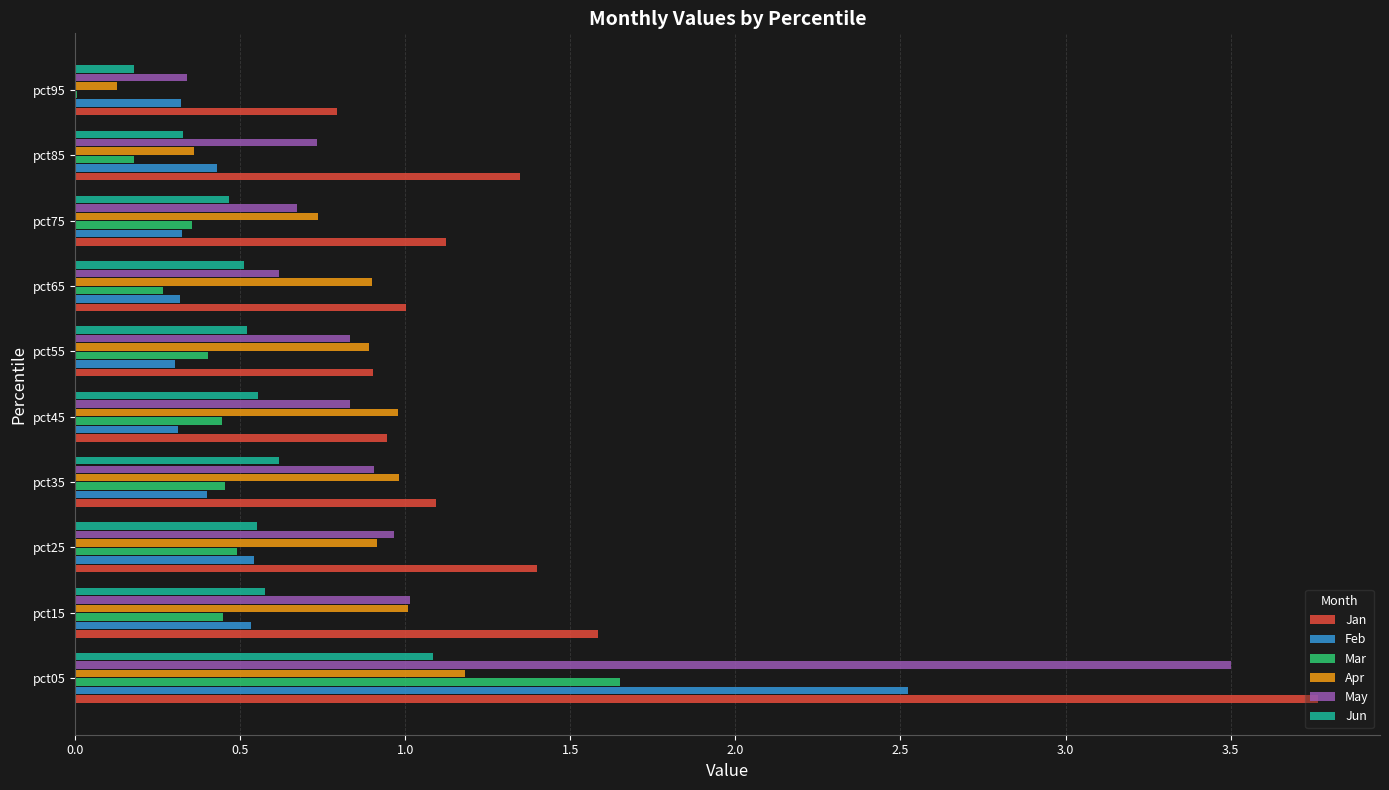

Is the value of Mar at pct25 greater than the value of May at pct65?

No